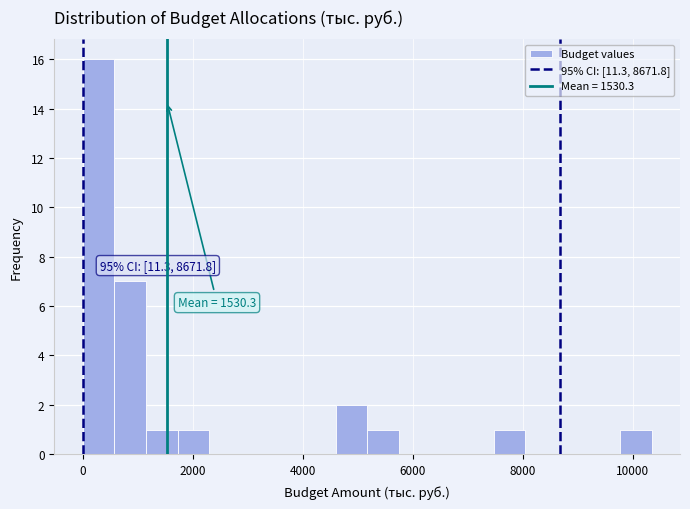

Read against the x-axis, roughly where is the centre of the tallest bar?

200